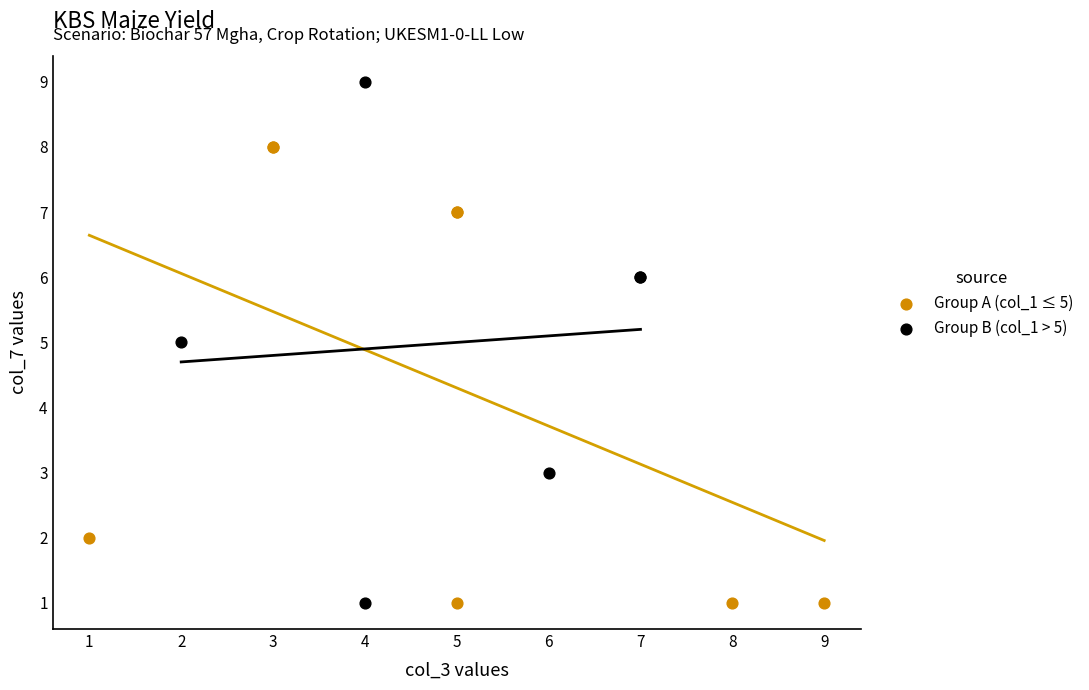

Which series reaches the maximum Y coordinate?

Group B (col_1 > 5)